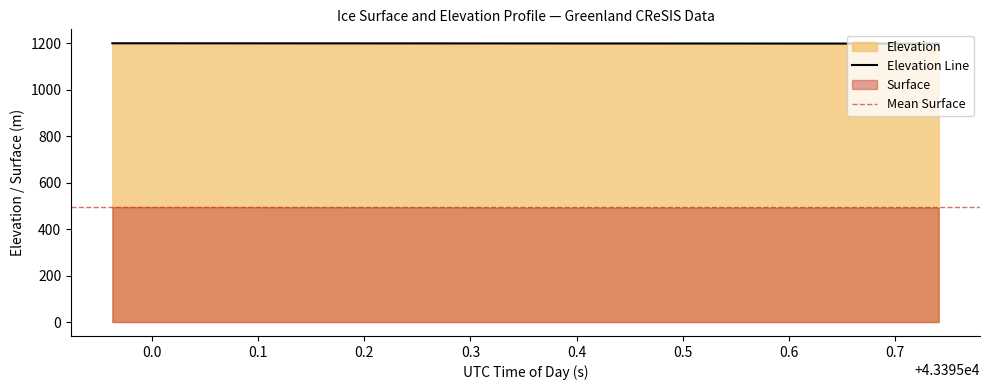

What is the difference between the maximum and minimum values?

1.4